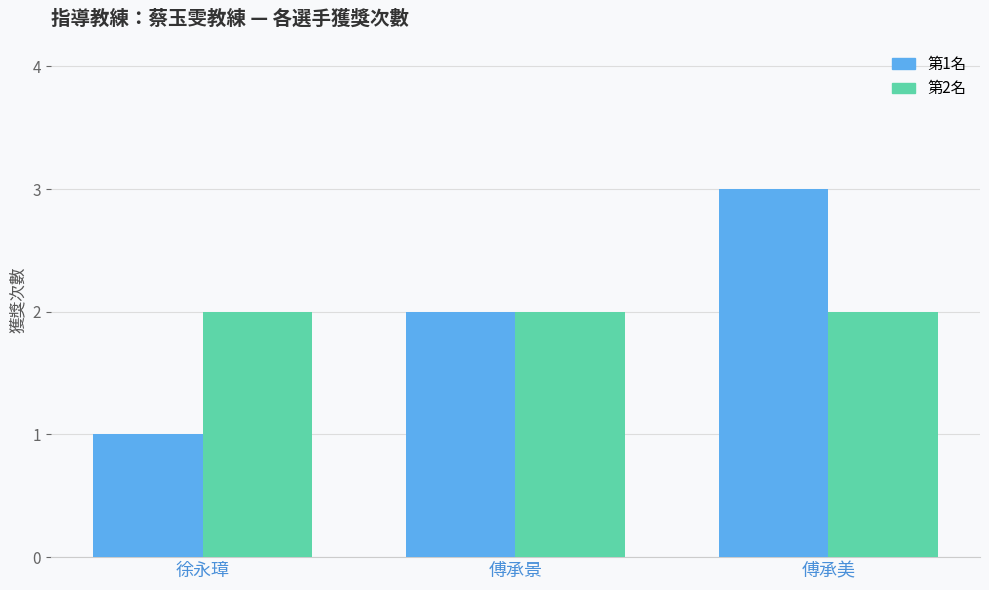

Is it true that 第2名 equals 2 at 徐永璋?

True